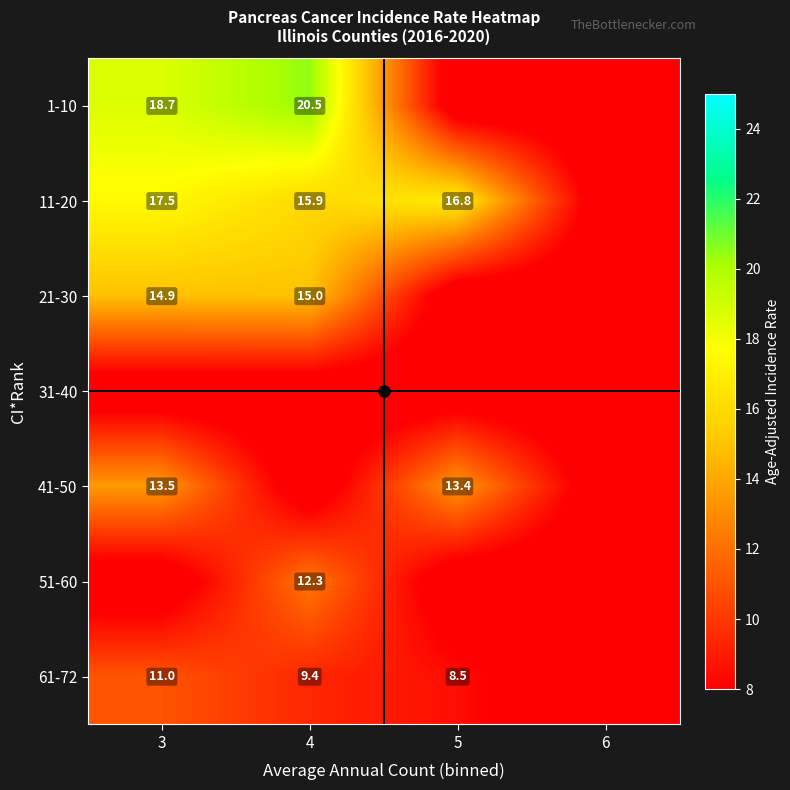

Is it true that 41-50 equals 9.1 at 5?

False